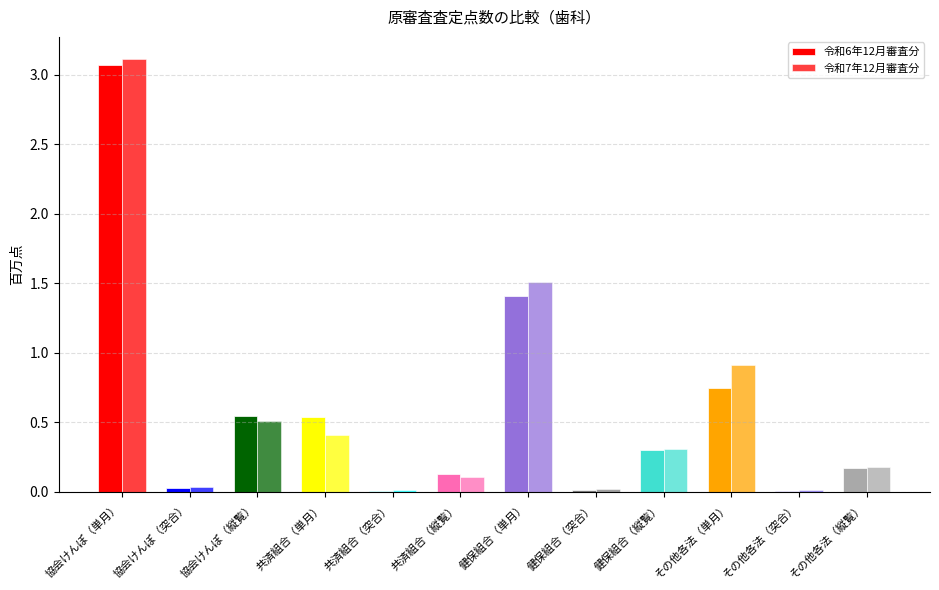

How many groups of bars are there?

12